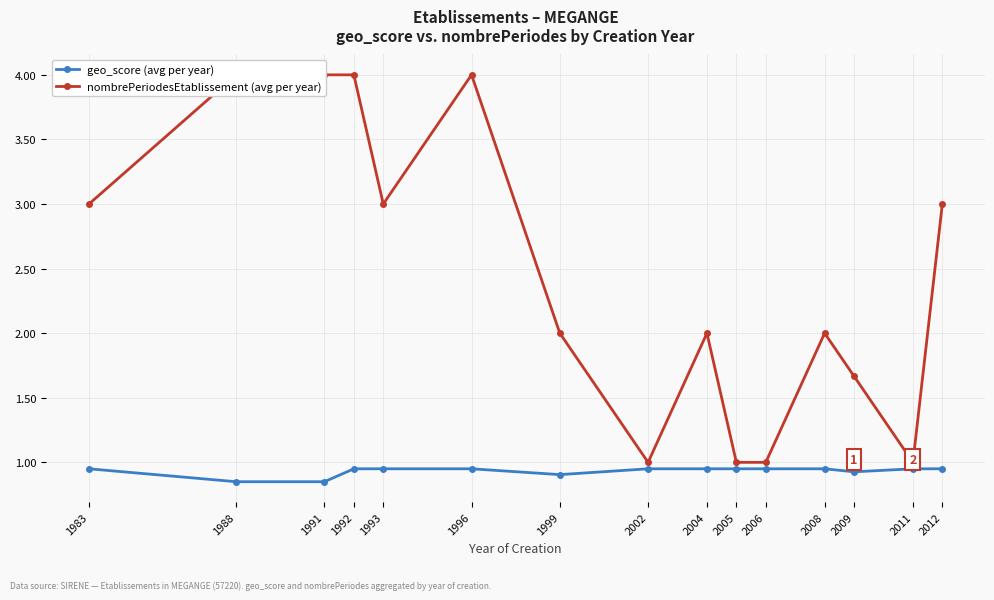

True or false: geo_score (avg per year) and nombrePeriodesEtablissement (avg per year) cross at least once.

False